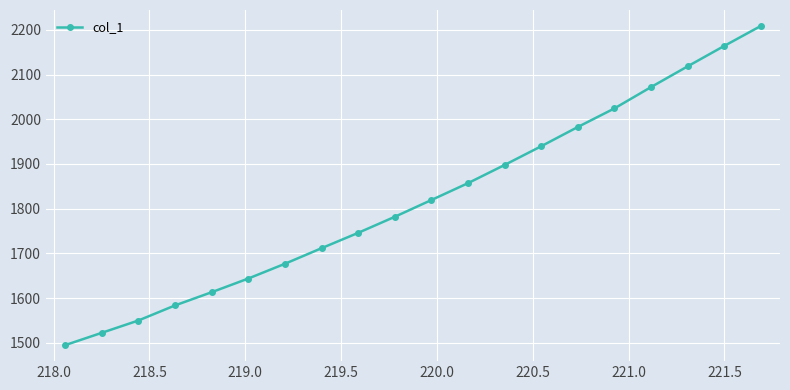

What is the difference between the maximum and minimum values?

713.6